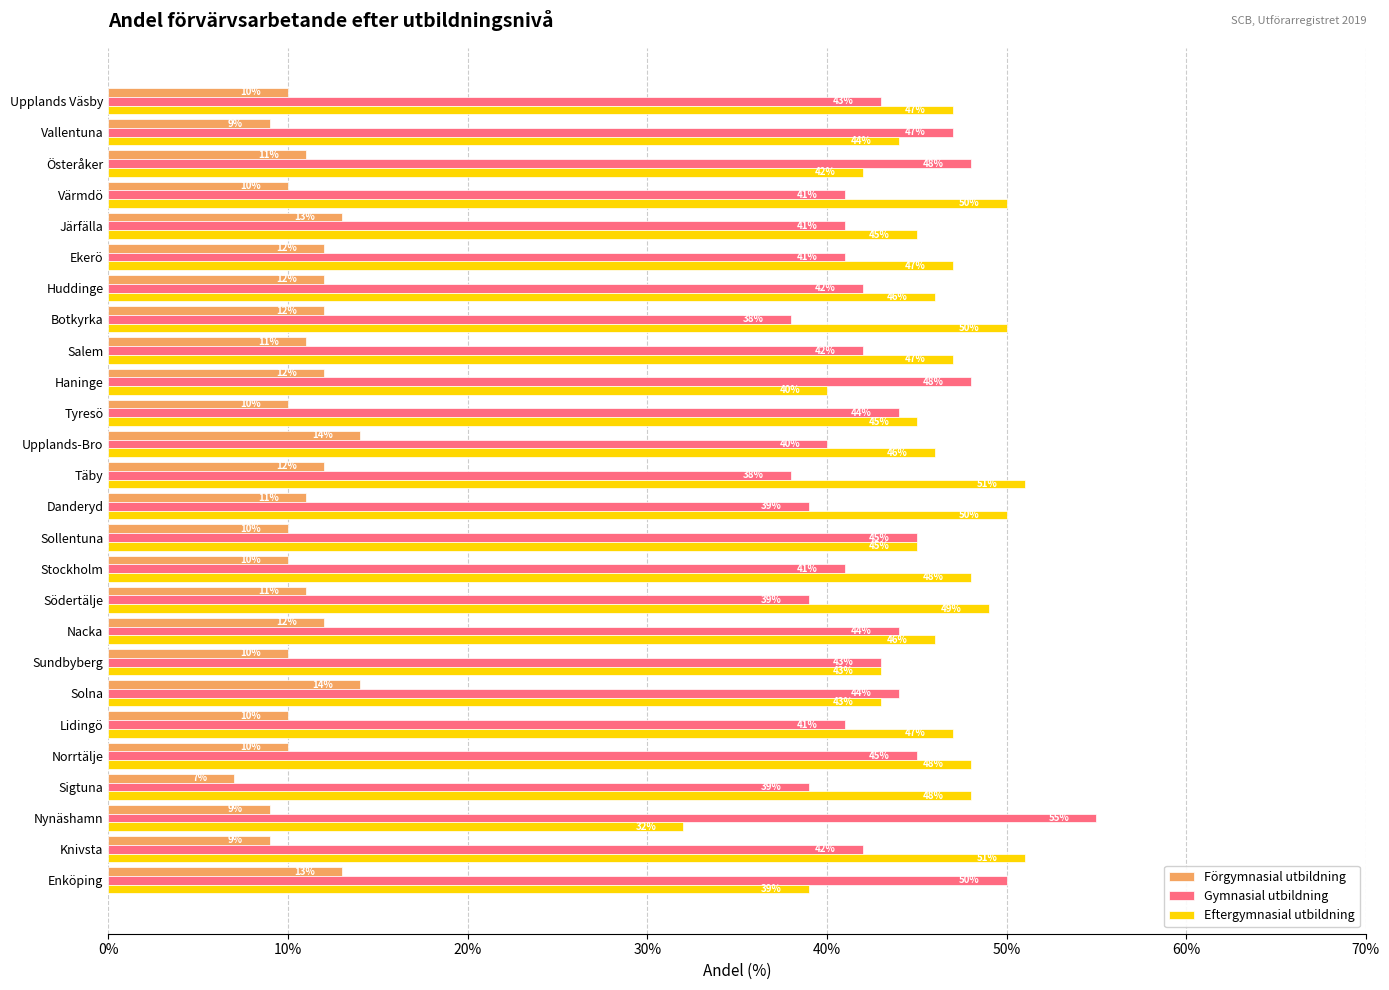

How many series are shown in this chart?

3